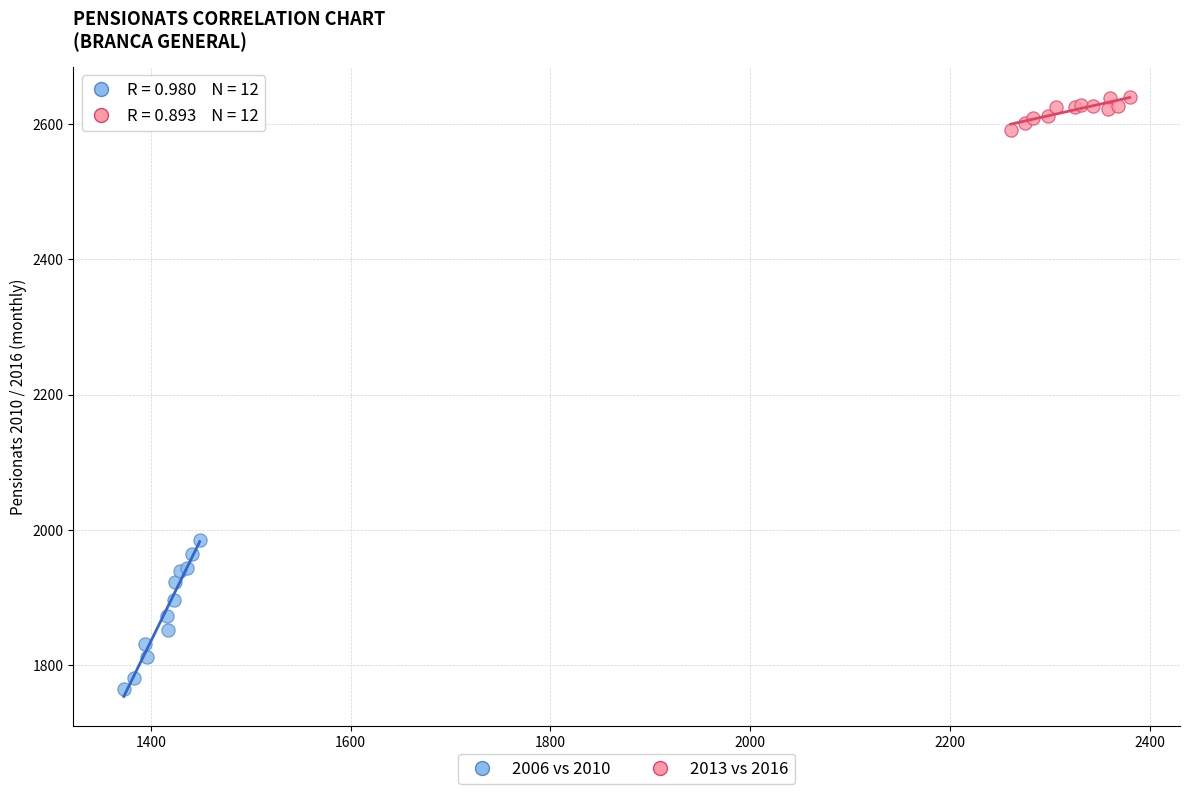

Which series reaches the minimum Y coordinate?

2006 vs 2010